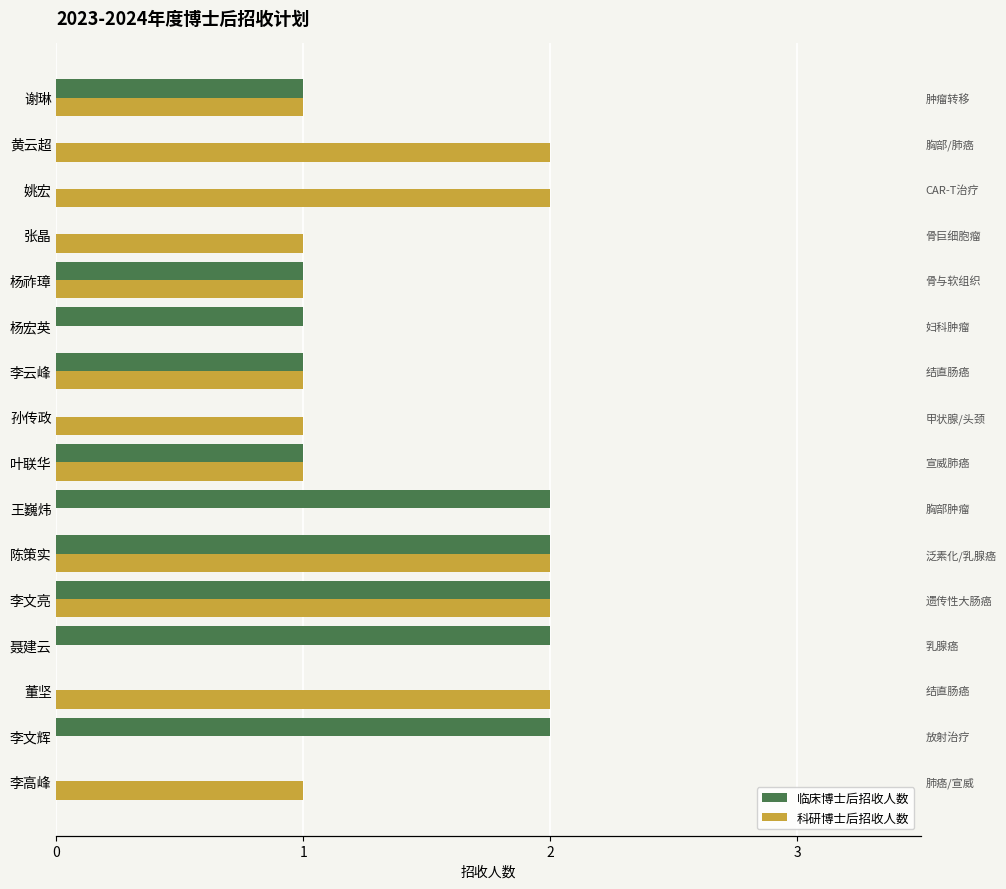

At 李云峰, list the series in order from largest to smallest.

临床博士后招收人数, 科研博士后招收人数